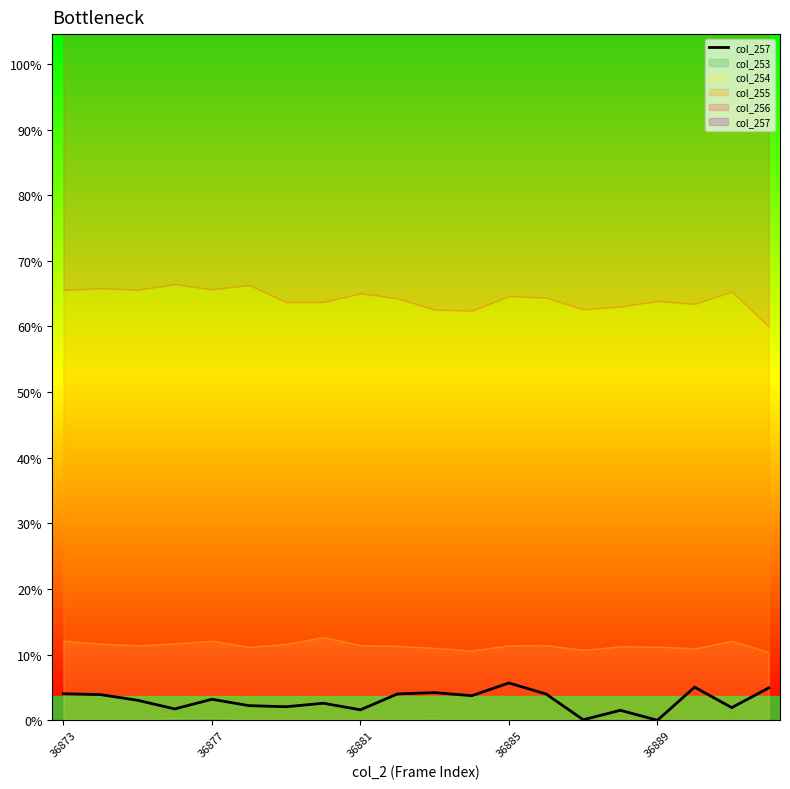

True or false: the data shows 0.0 at 36889.

True